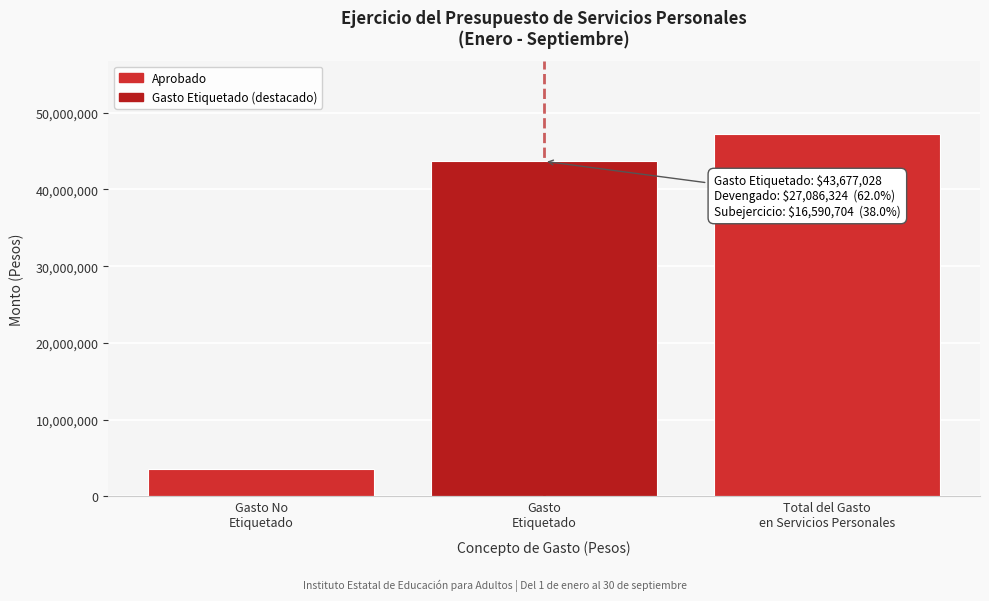

Reading left to right, list all the values displayed in this chart.

3608612	43677028	47285640